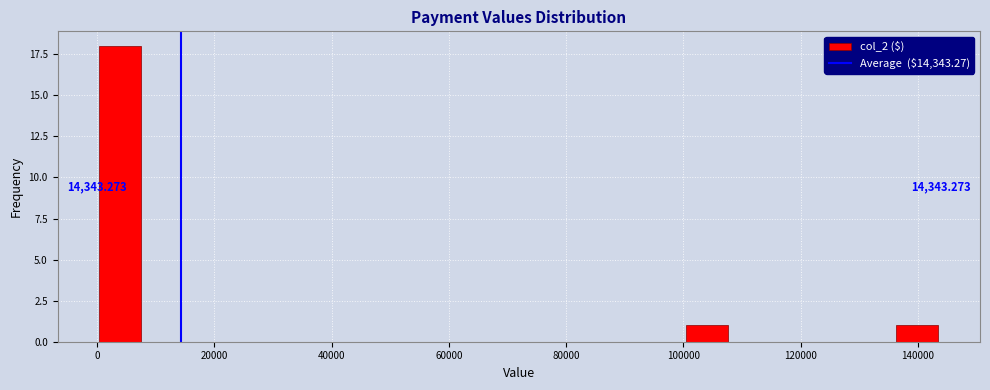

Read against the x-axis, roughly where is the centre of the tallest bar?

4000